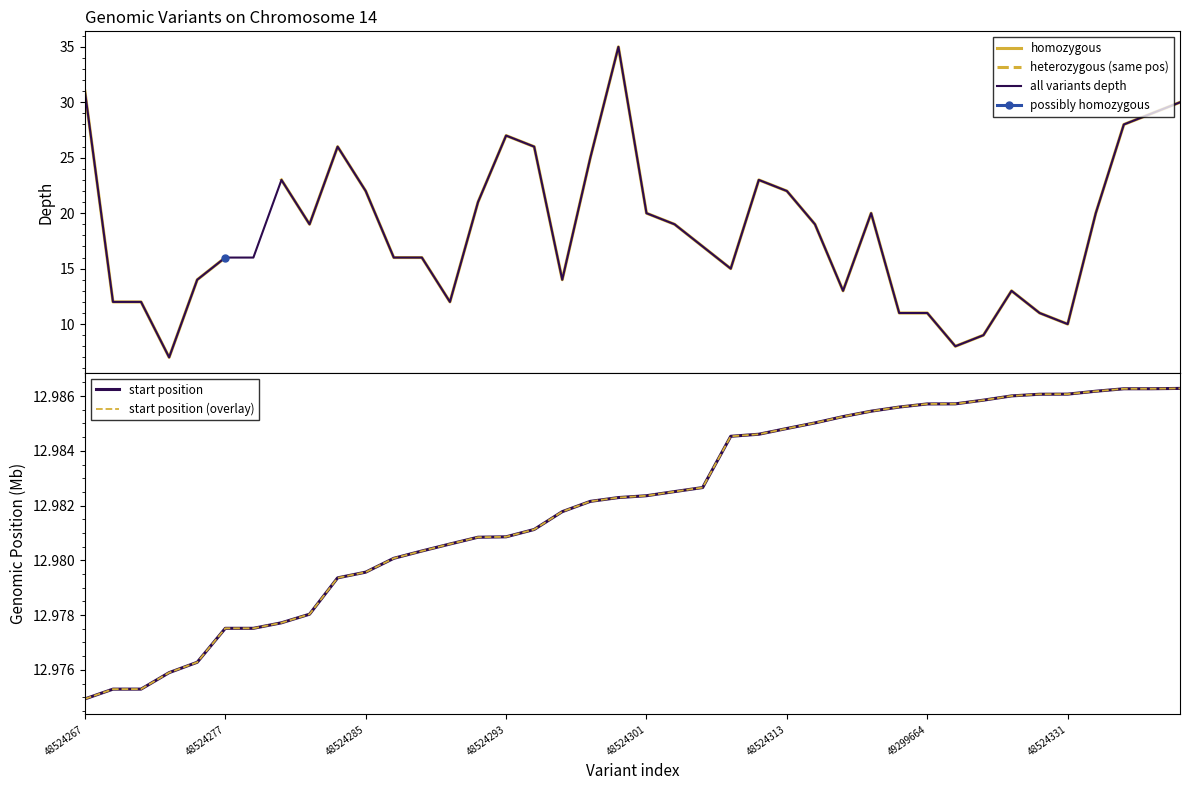

Where is start position (overlay) nearest to the value 12?

48524267